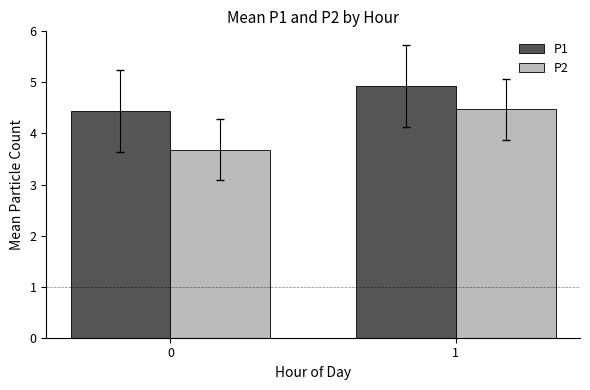

Reading left to right, list all the values displayed in this chart.

P1: 4.4	4.9
P2: 3.7	4.5